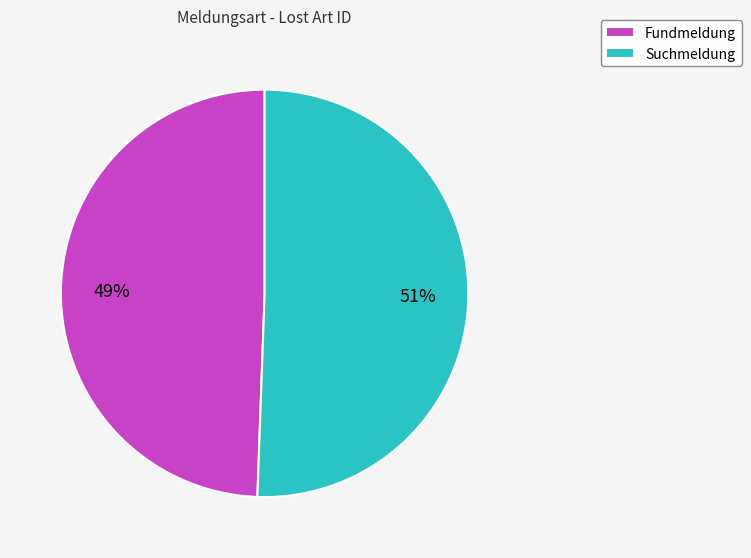

Which slice is the smallest?

Fundmeldung